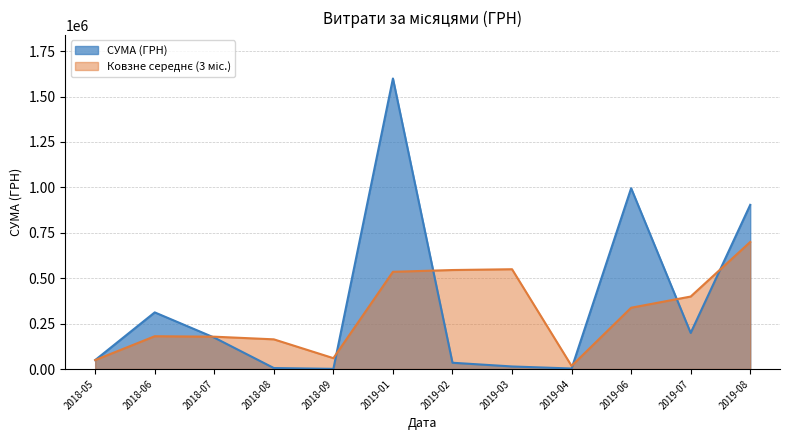

At which category does the chart reach its peak across all series?

2019-01